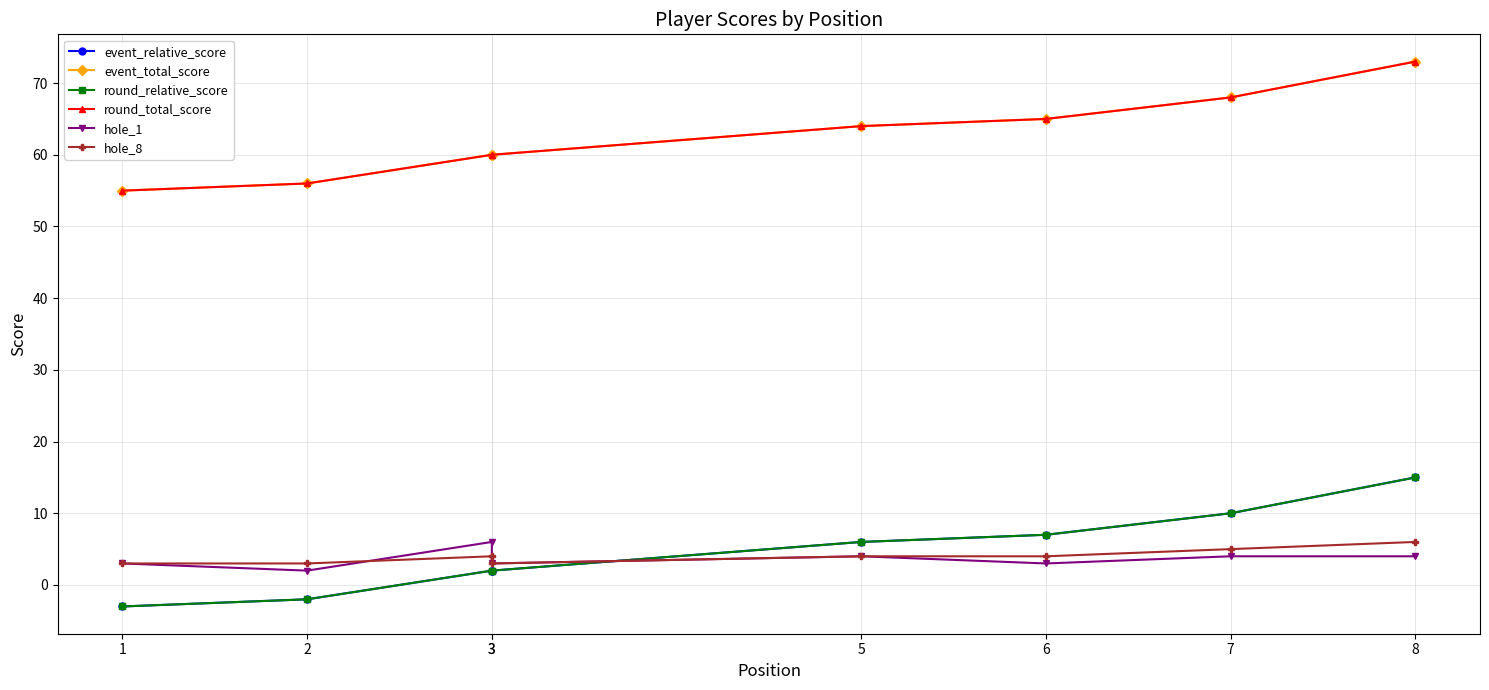

The value of hole_8 at 7 is 5. True or false?

True